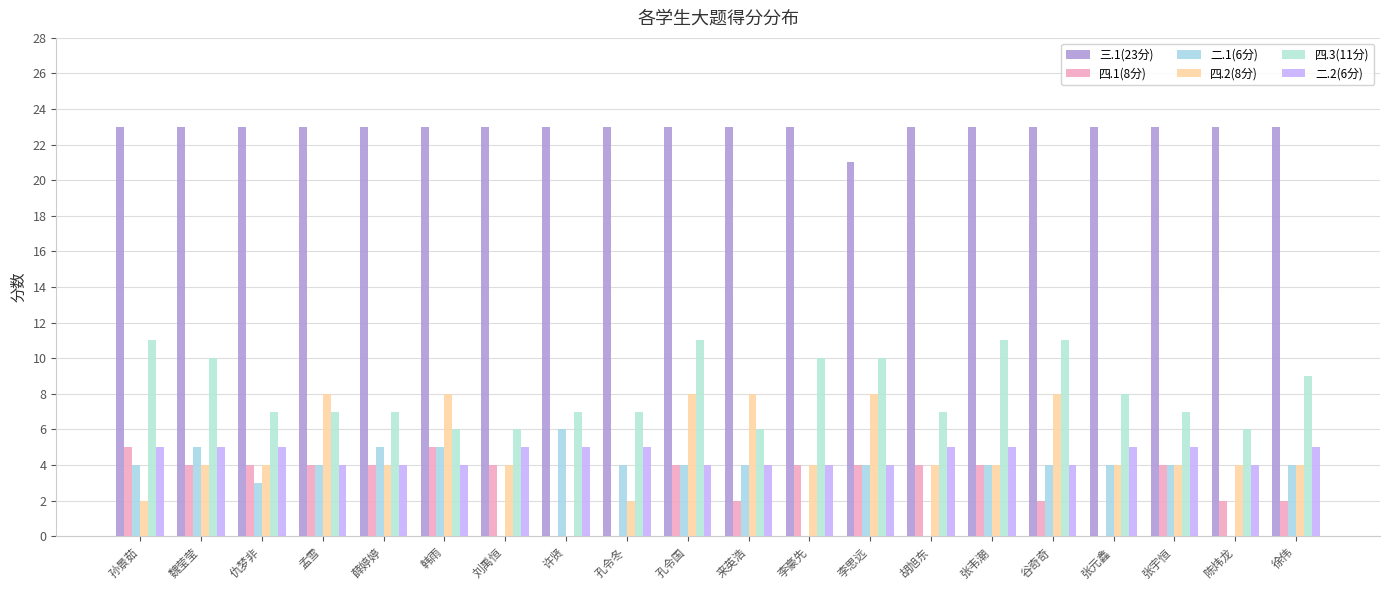

Which series has the largest total across all categories?

三.1(23分)